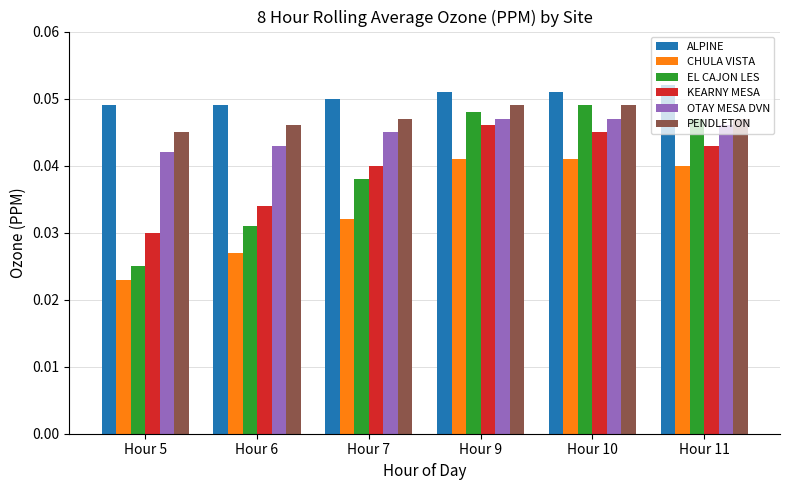

Which series has the largest range (max minus min)?

EL CAJON LES